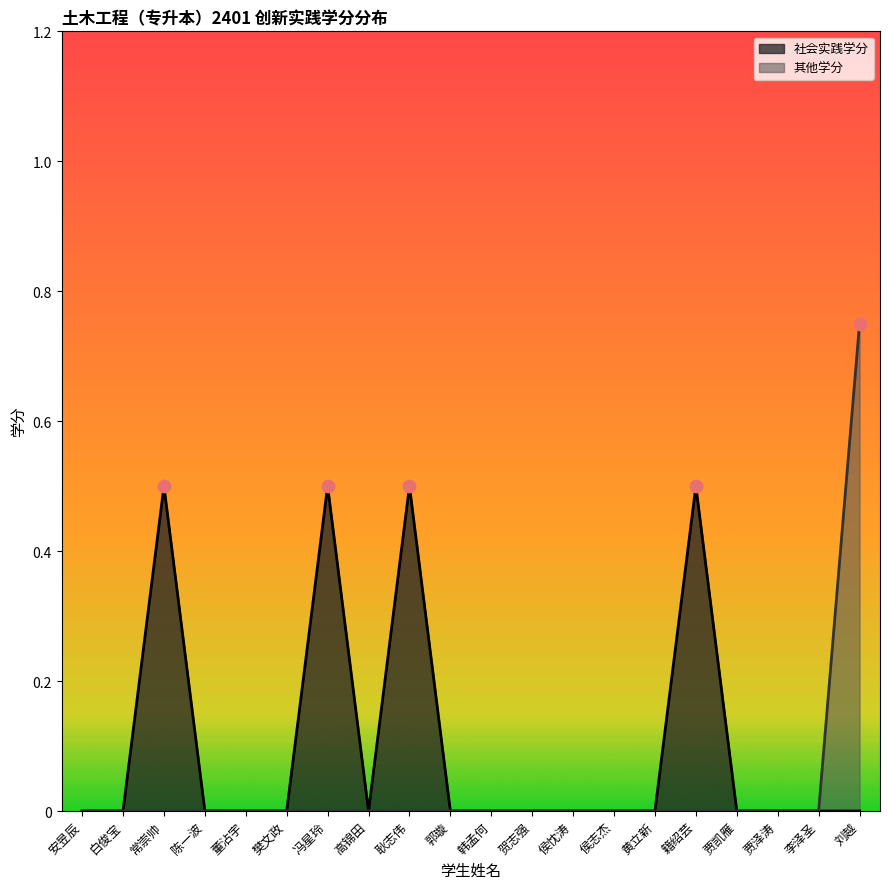

Which has a higher value, 董沾宇 or 高锦田?

董沾宇